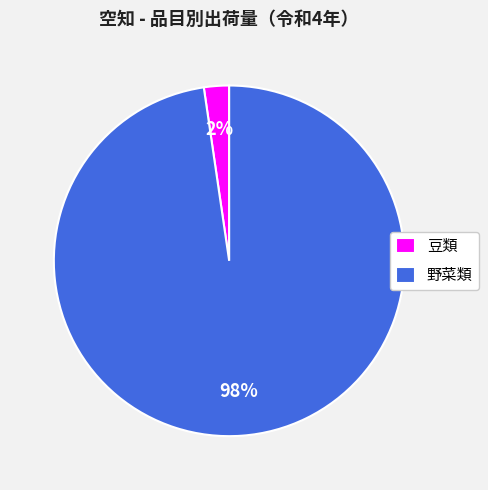

To the nearest percent, what is the average slice percentage?

50%